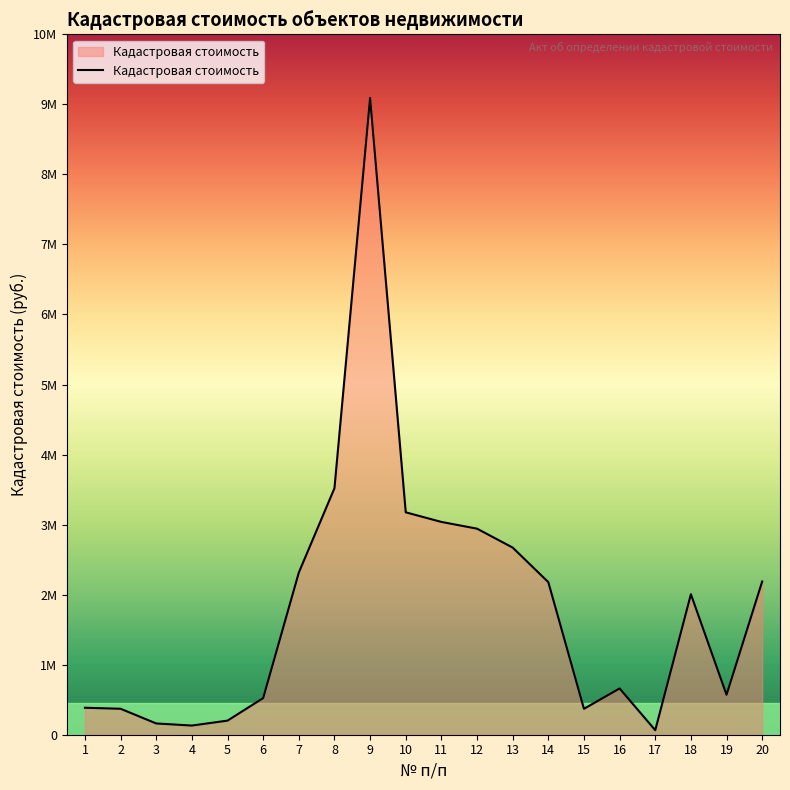

Is this an area chart (filled region under the line)?

Yes